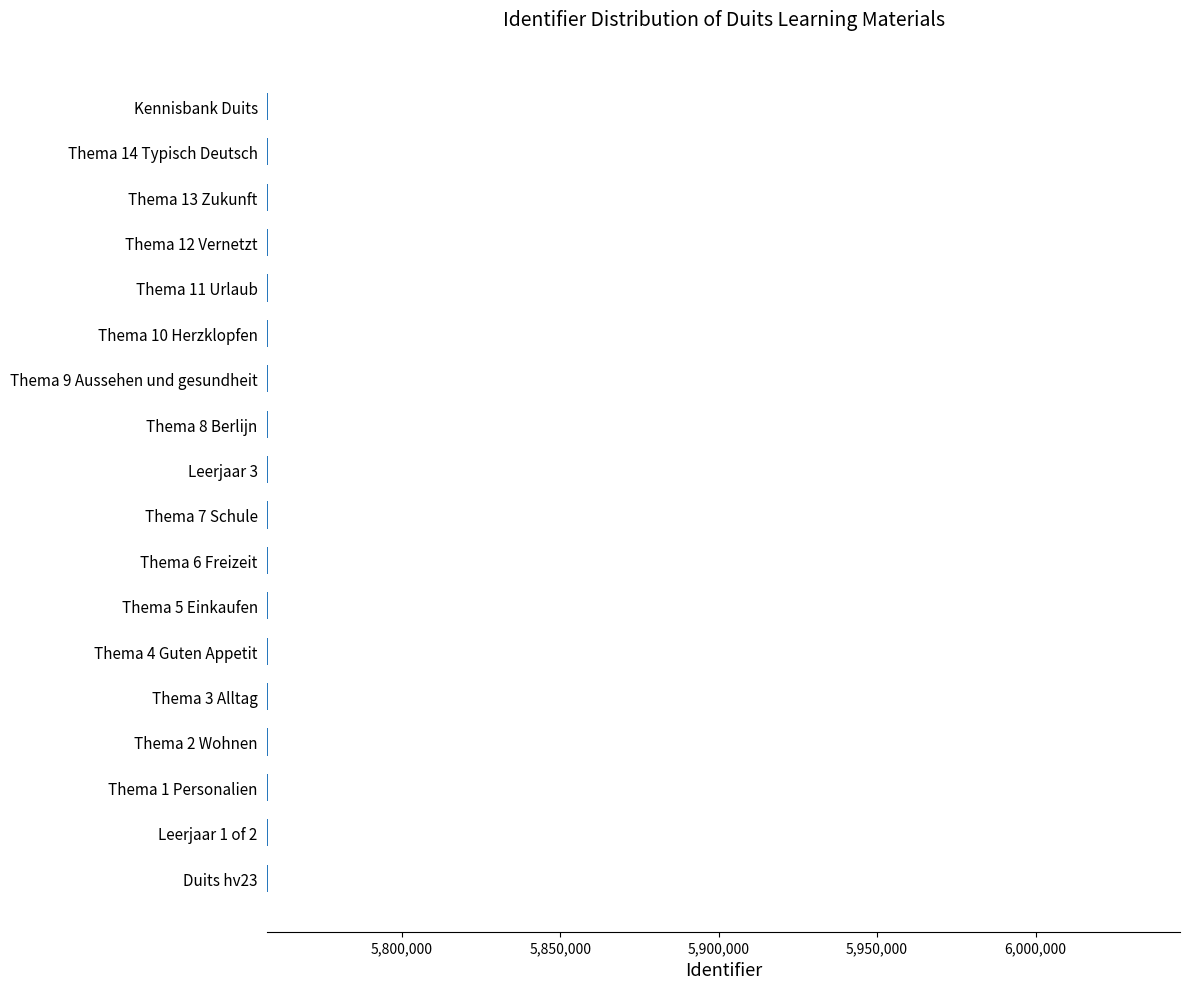

The value at Leerjaar 3 is 3669016. True or false?

False